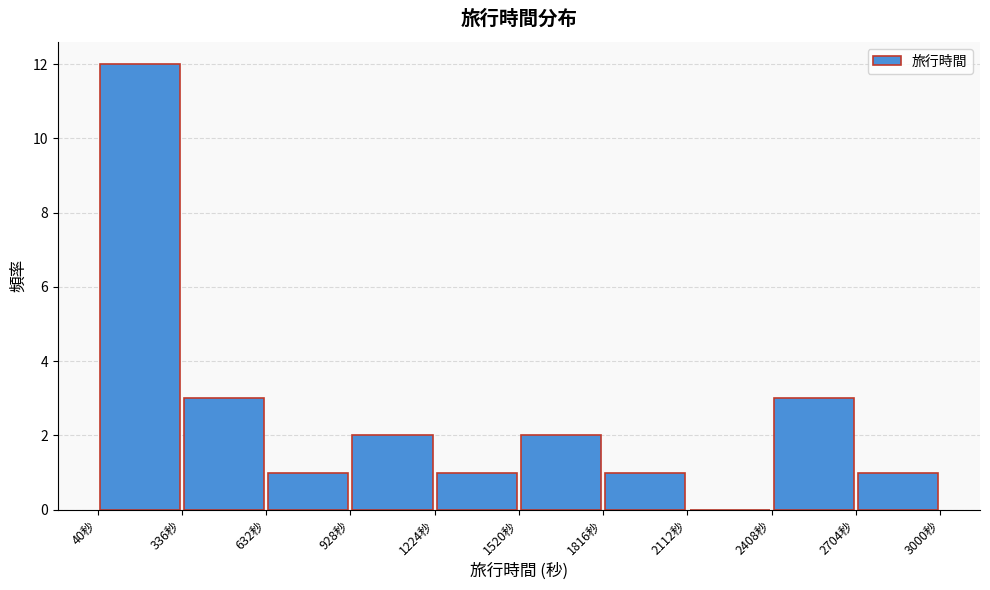

How tall is the bar that spans 1200 to 1500 on the x-axis? Neither the bar edges nor the heights are printed on the chart, so give them approximately, as read against the axes.

1